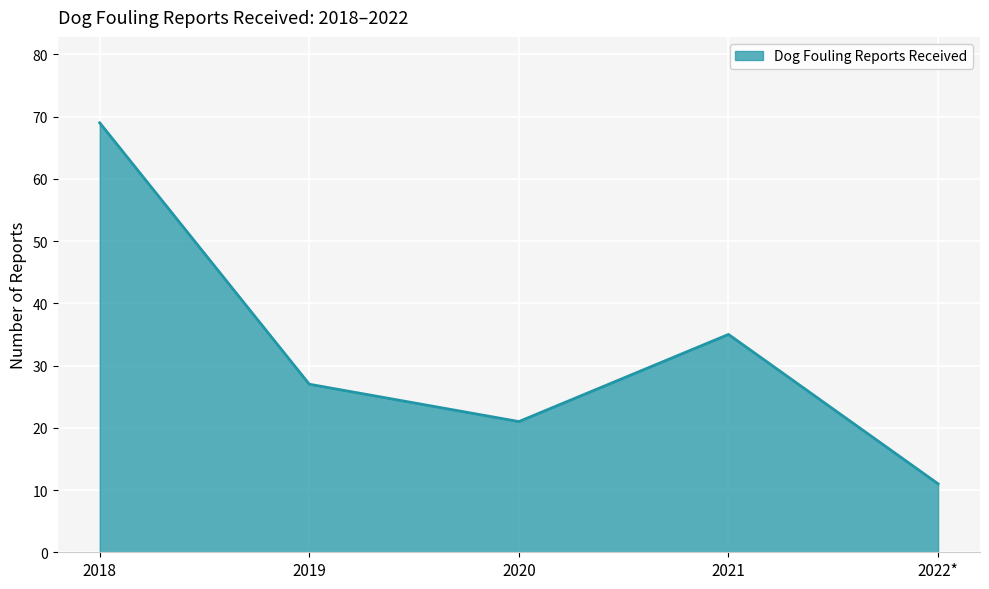

Is it true that the value at 2018 is 69?

True